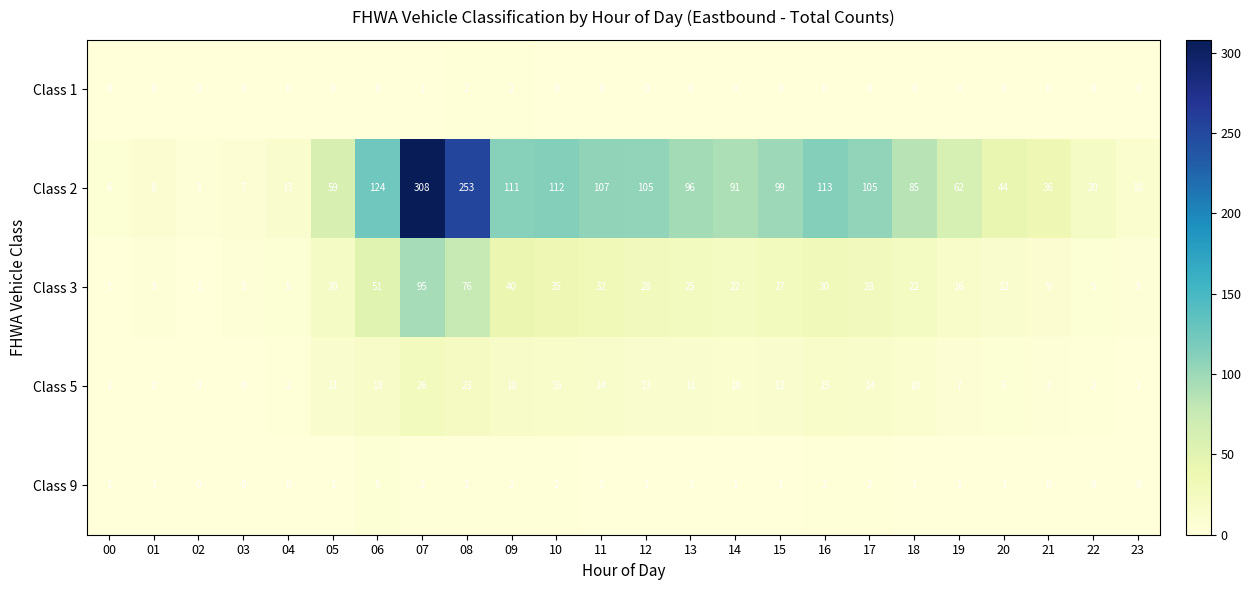

The value of Class 2 at 13 is 164. True or false?

False